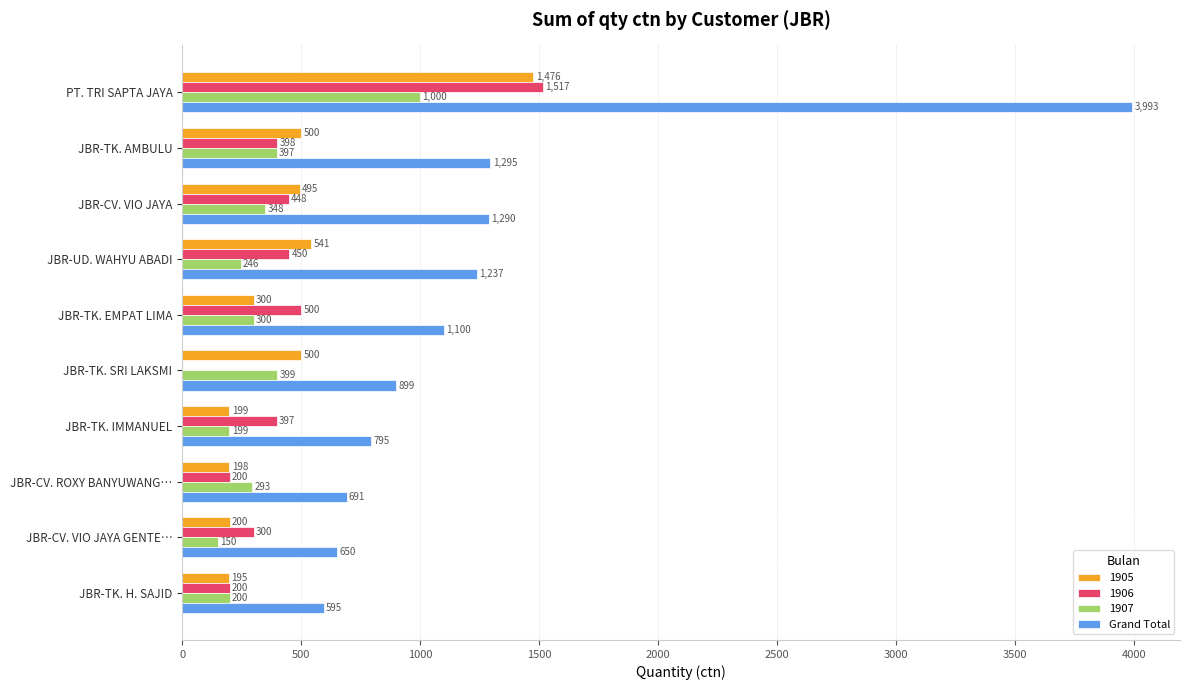

True or false: 1906 has a value of 204.3 at JBR-TK. IMMANUEL.

False